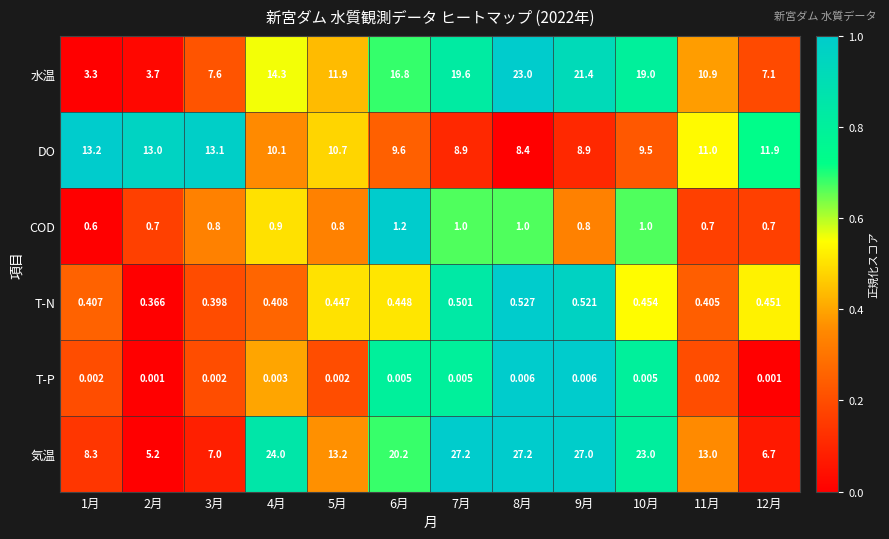

Which series has the largest total across all categories?

気温